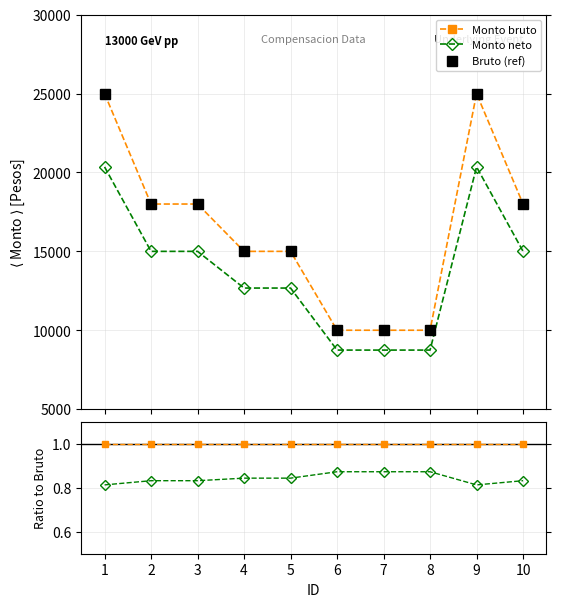

Which series has the largest range (max minus min)?

Monto bruto